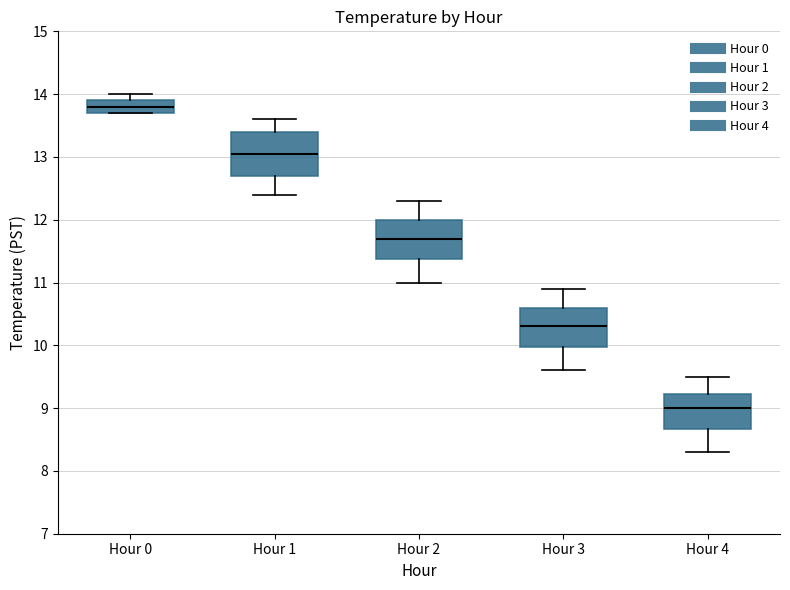

Where is the lower edge of the box for Hour 4 on the y-axis? The values are not printed on the chart, so give them approximately, as read against the axis.

8.7